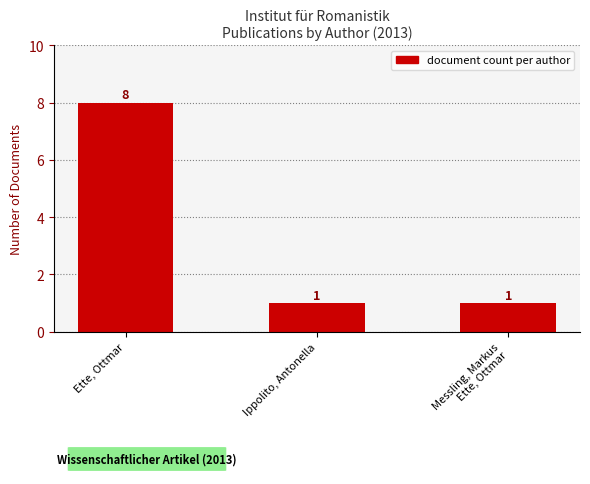

What is the greatest value displayed?

8